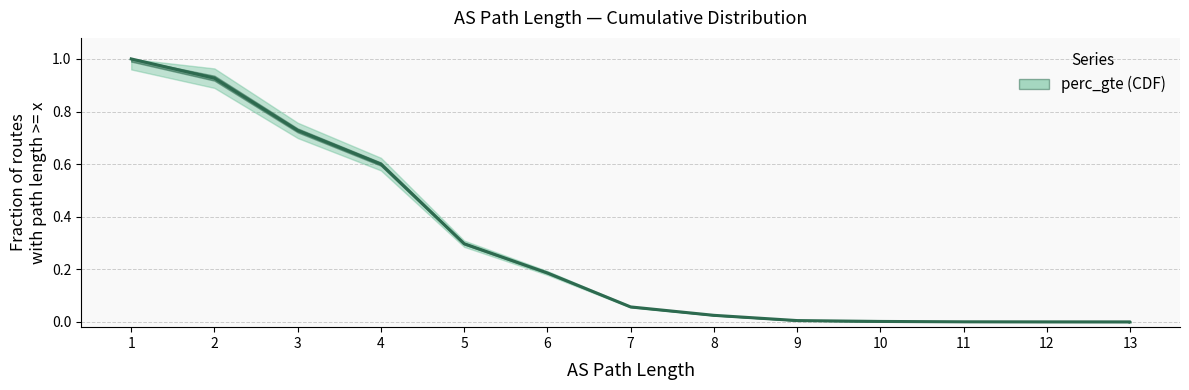

Does the chart have visible grid lines?

Yes